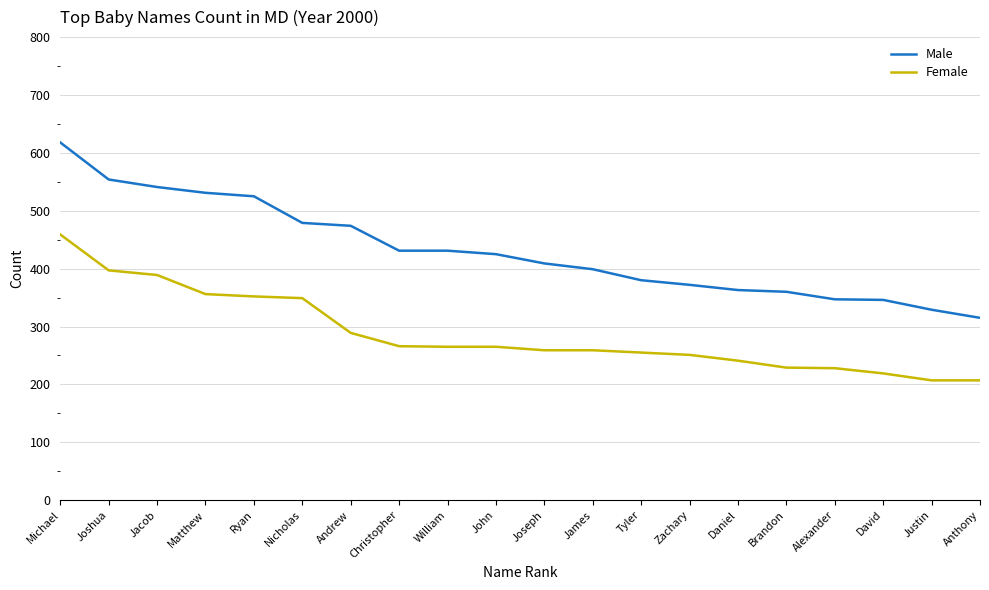

True or false: Female and Male cross at least once.

False